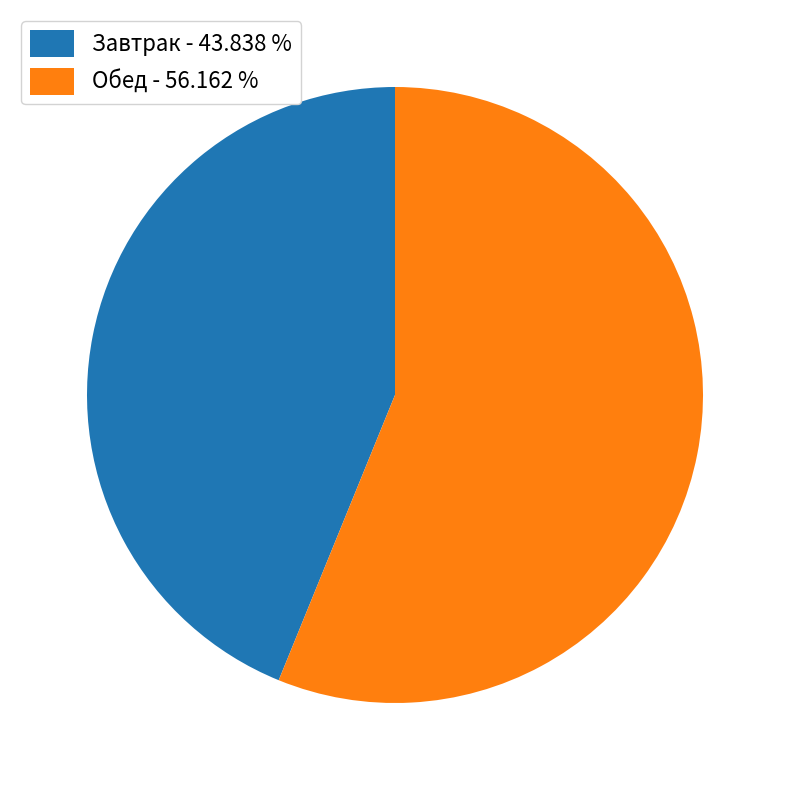

Rank the categories by value from lowest to highest.

Завтрак - 43.838 %, Обед - 56.162 %